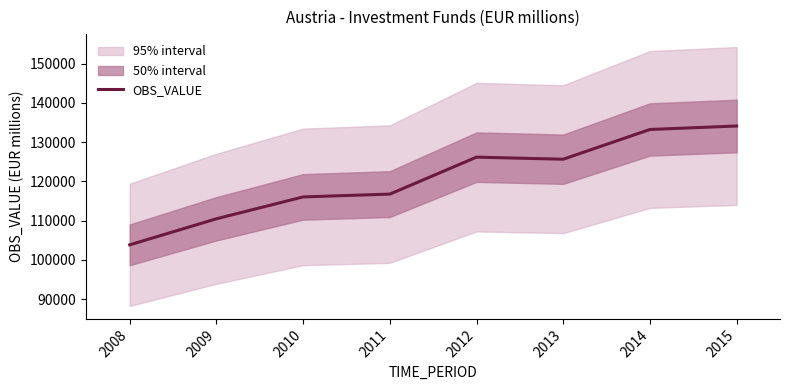

Rank the categories by value from highest to lowest.

2015, 2014, 2012, 2013, 2011, 2010, 2009, 2008